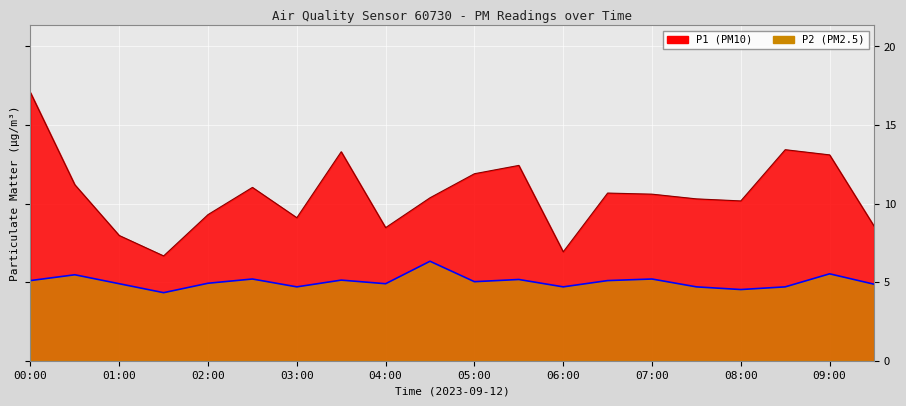

What is the average value of the P2 series?

5.0